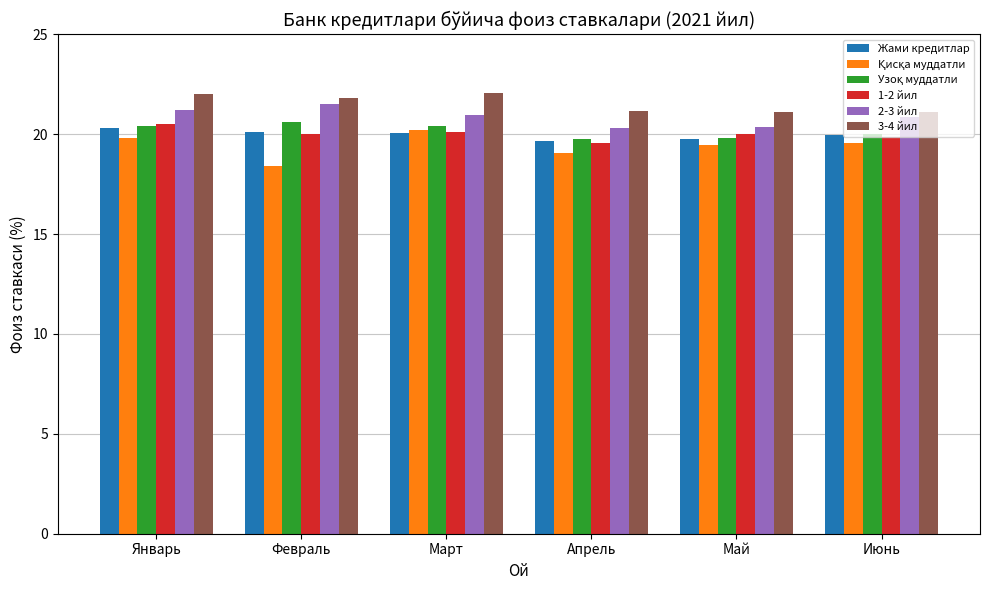

Count the number of categories in the chart.

6